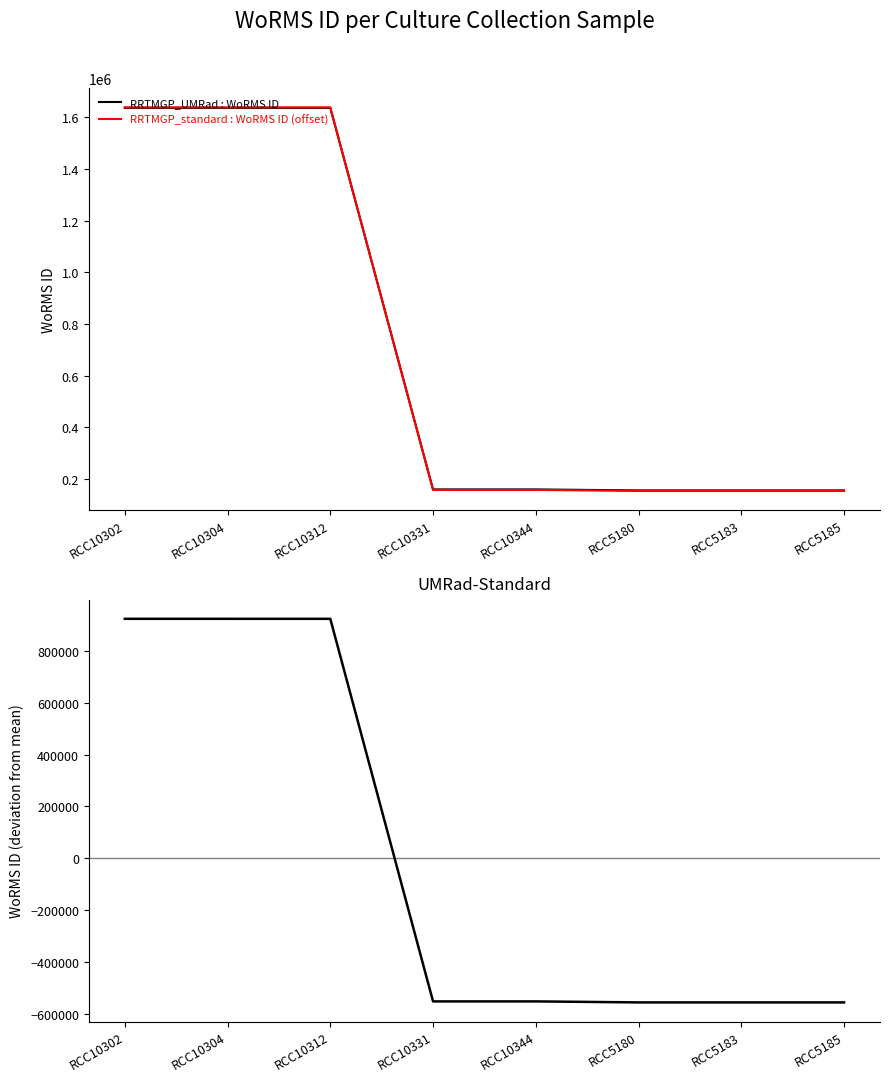

How many data points in RRTMGP_UMRad : WoRMS ID are above 160566?

3